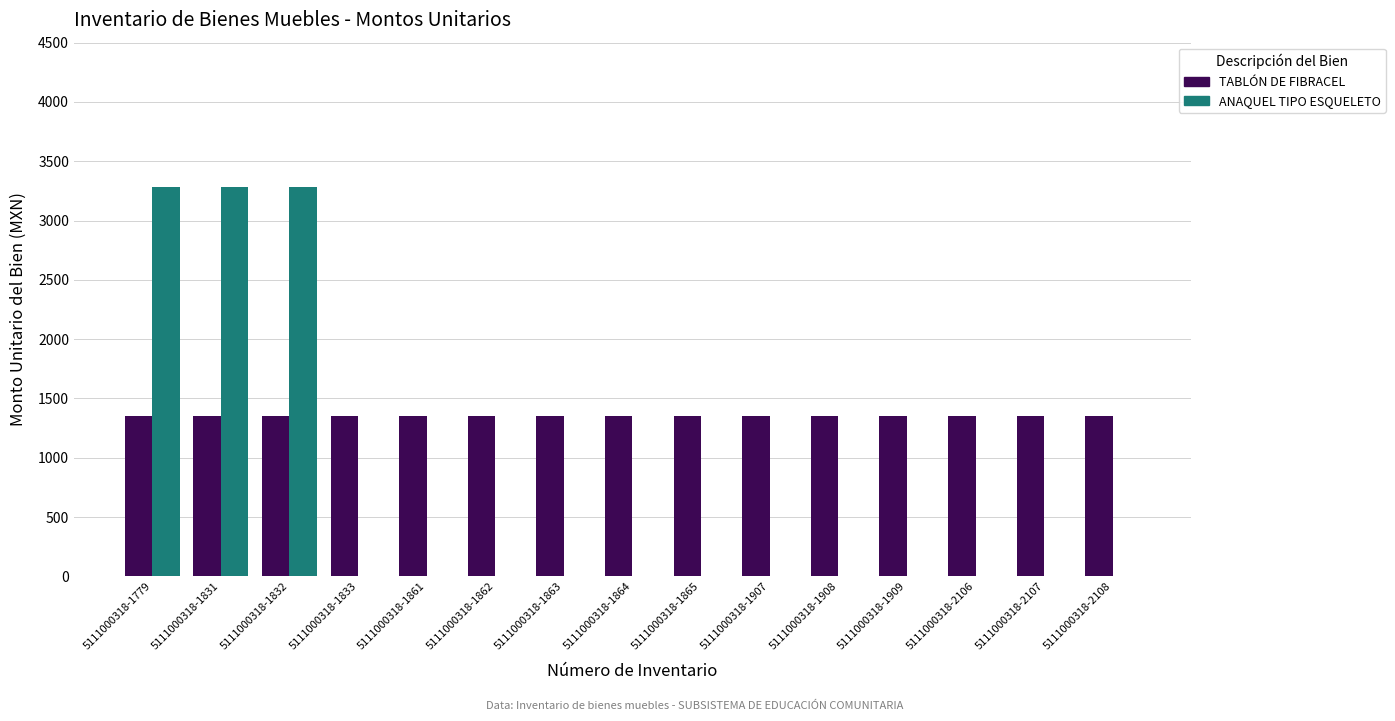

What is the total value across all series at 5111000318-1908?

1356.0